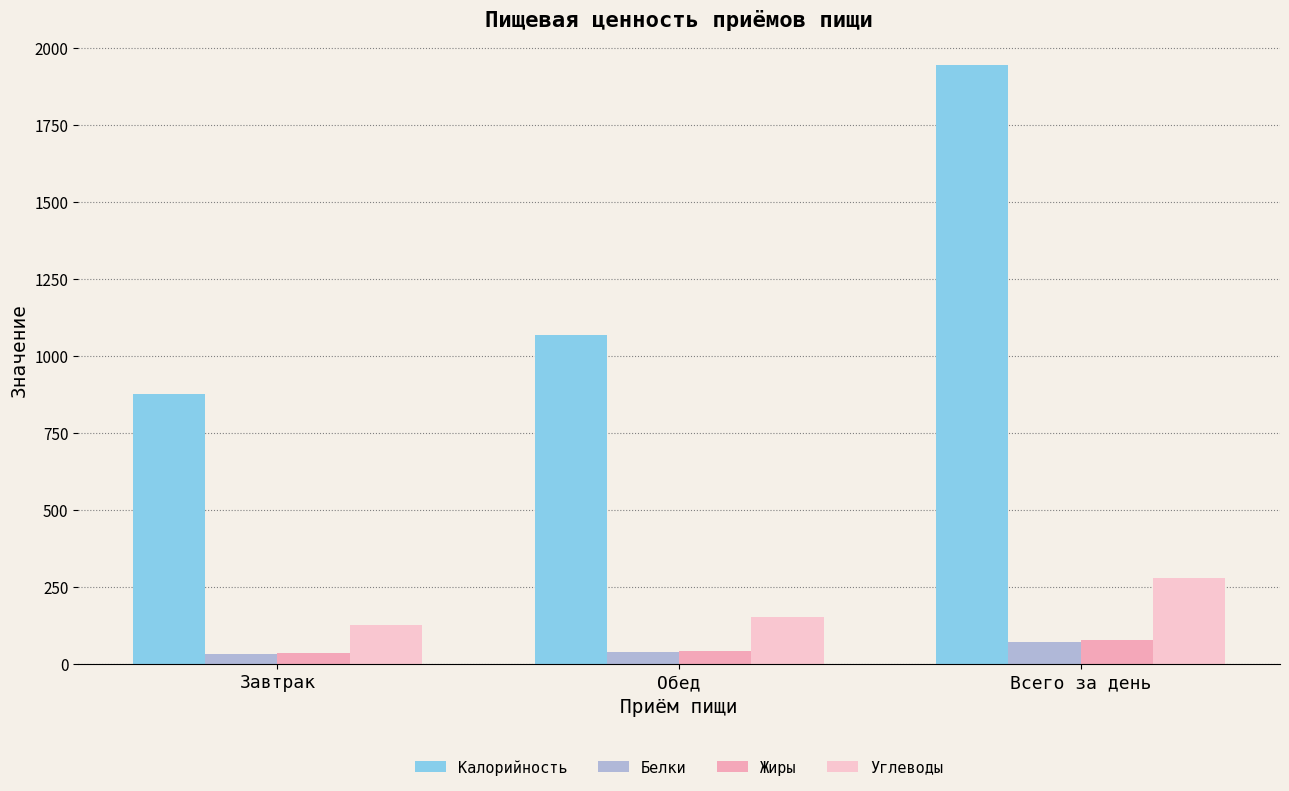

What is the sum of the Жиры values at Завтрак and Обед?

76.0